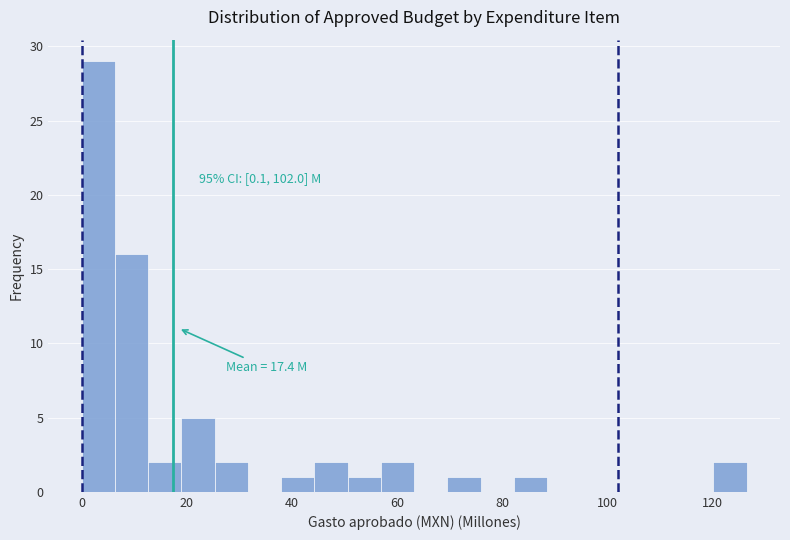

Around what value on the x-axis is the tallest bar? Give the approximate position of its centre, as read against the axis.

4